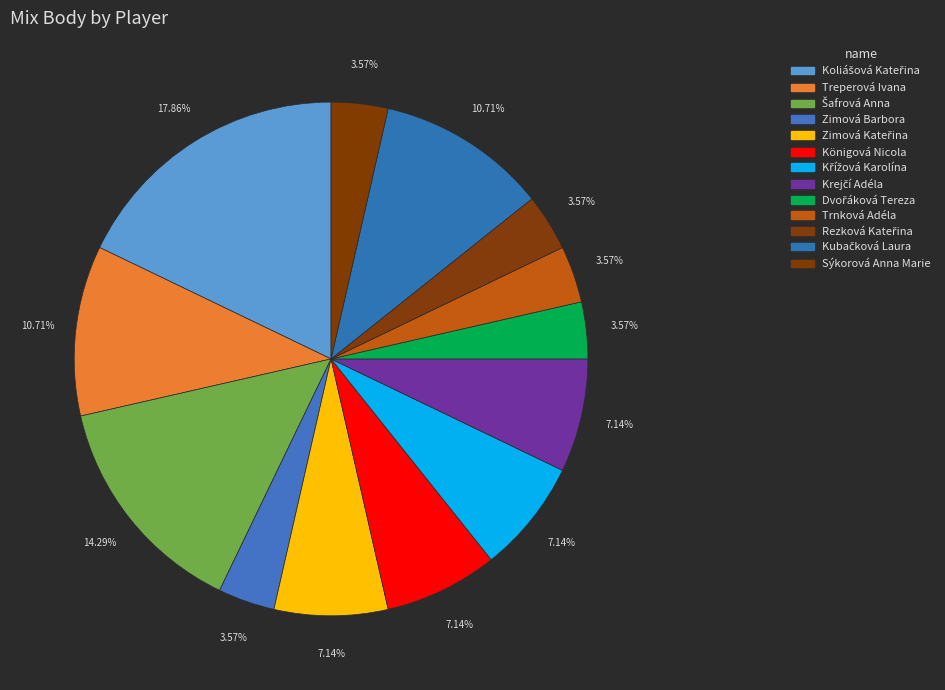

Combined, what portion of the pie is Šafrová Anna and Trnková Adéla?

17.9%